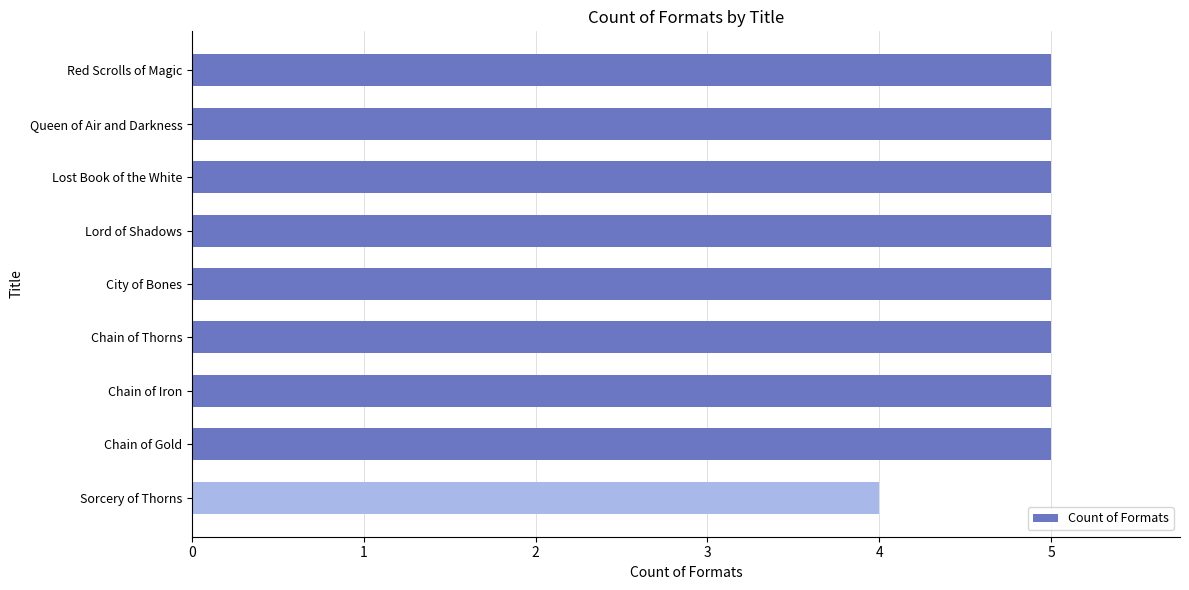

What is the difference between the maximum and minimum values?

1